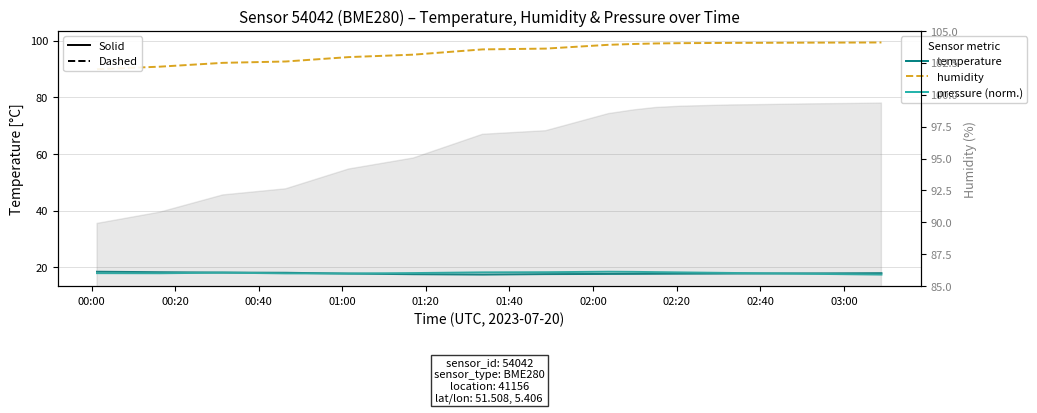

Between 01:20 and 03:00, which is larger?

01:20